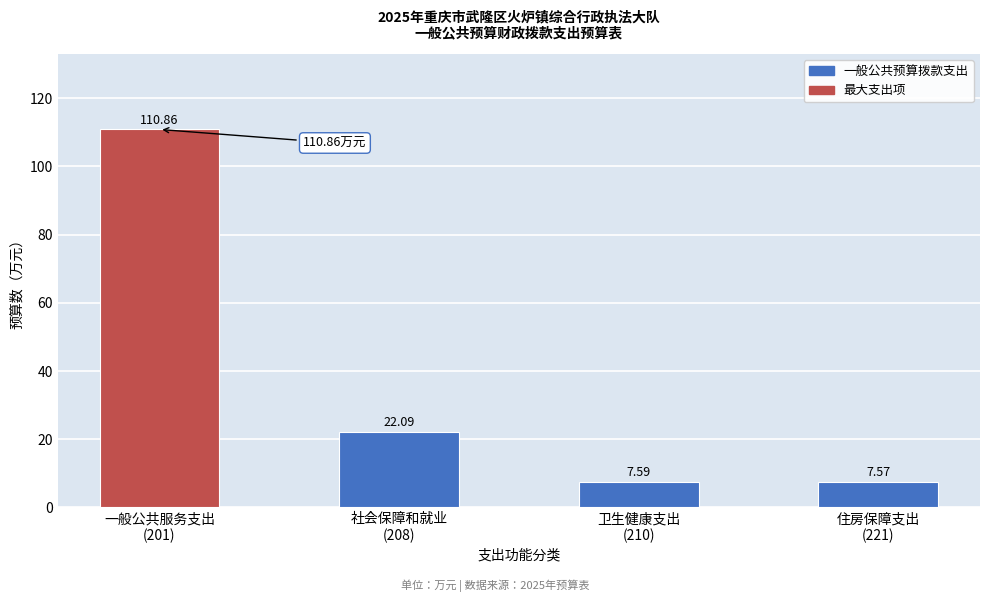

What is the average value?

37.0